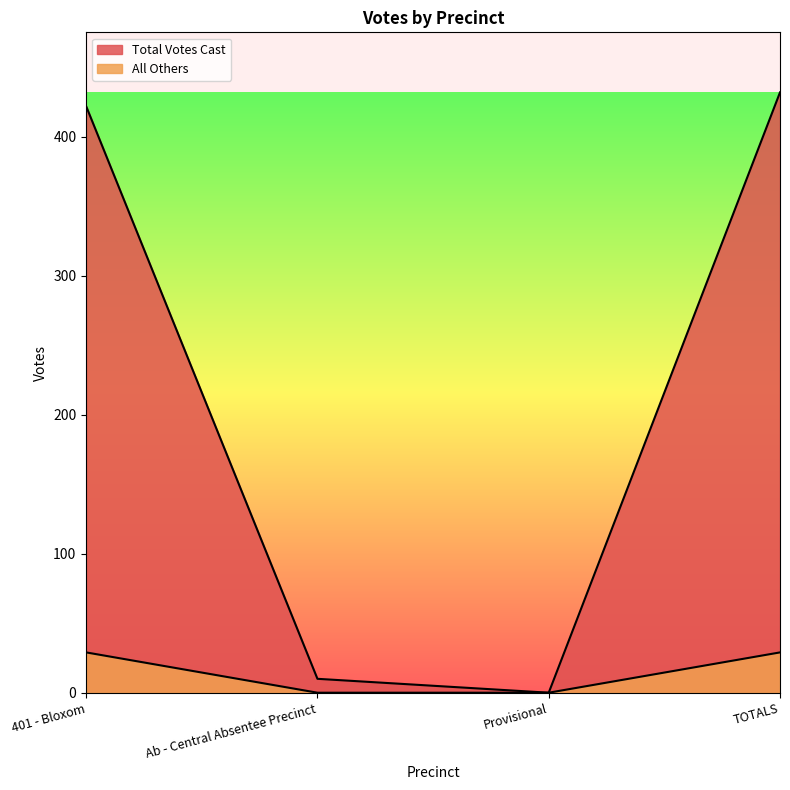

Which series changed the most between Ab - Central Absentee Precinct and Provisional?

Total Votes Cast